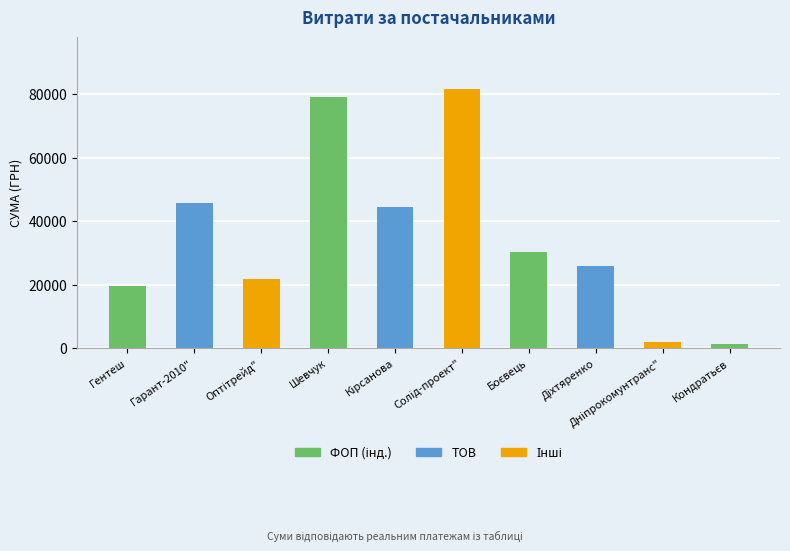

What is the approximate value at Гентеш?

19483.0